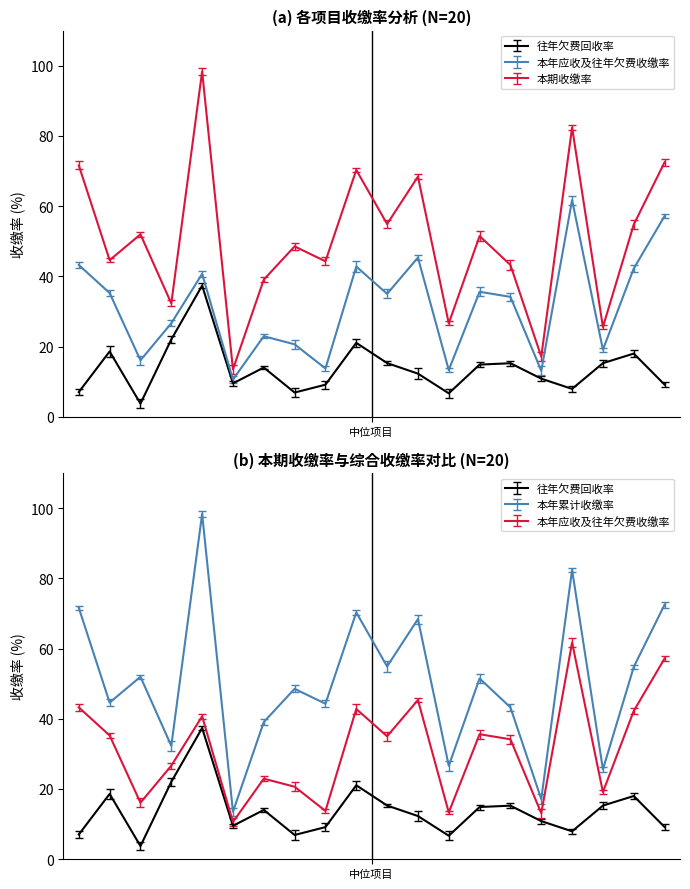

Reading left to right, extract all data points from this chart.

往年欠费回收率: 7.0	18.6	3.7	22.0	37.4	9.5	14.0	6.9	9.1	21.1	15.3	12.3	6.7	14.8	15.2	10.8	7.9	15.3	18.0	9.2
本期收缴率: 71.6	44.6	52.0	32.3	98.3	13.5	39.1	48.5	44.3	70.3	54.9	68.4	26.6	51.5	43.2	17.1	82.4	25.6	54.8	72.5
本年累计收缴率: 71.6	44.6	52.0	32.3	98.3	13.5	39.1	48.5	44.3	70.3	54.9	68.4	26.6	51.5	43.2	17.1	82.4	25.6	54.8	72.5
本年应收及往年欠费收缴率: 43.2	35.2	16.1	26.6	40.7	10.6	22.9	20.6	13.7	42.8	35.0	45.3	13.3	35.6	34.1	13.1	61.7	19.1	42.2	57.1